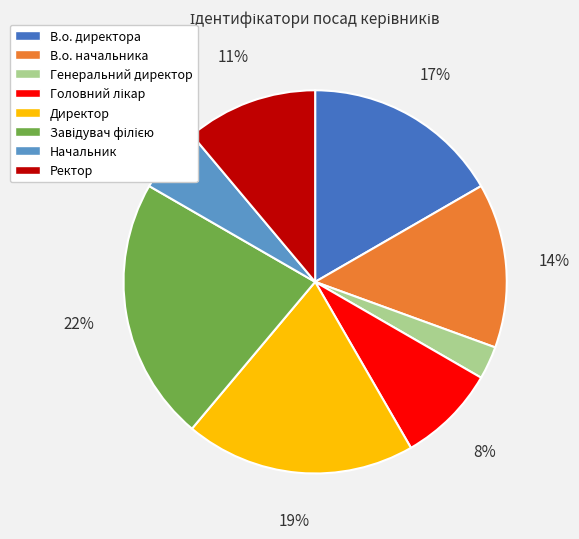

To the nearest percent, what is the difference between the Директор and Ректор slice percentages?

8%